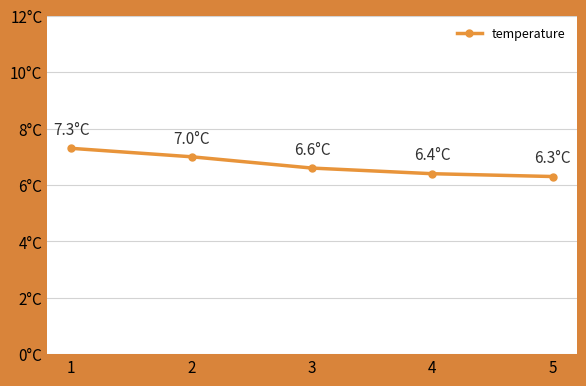

What is the value of the 5th point from the left?

6.3